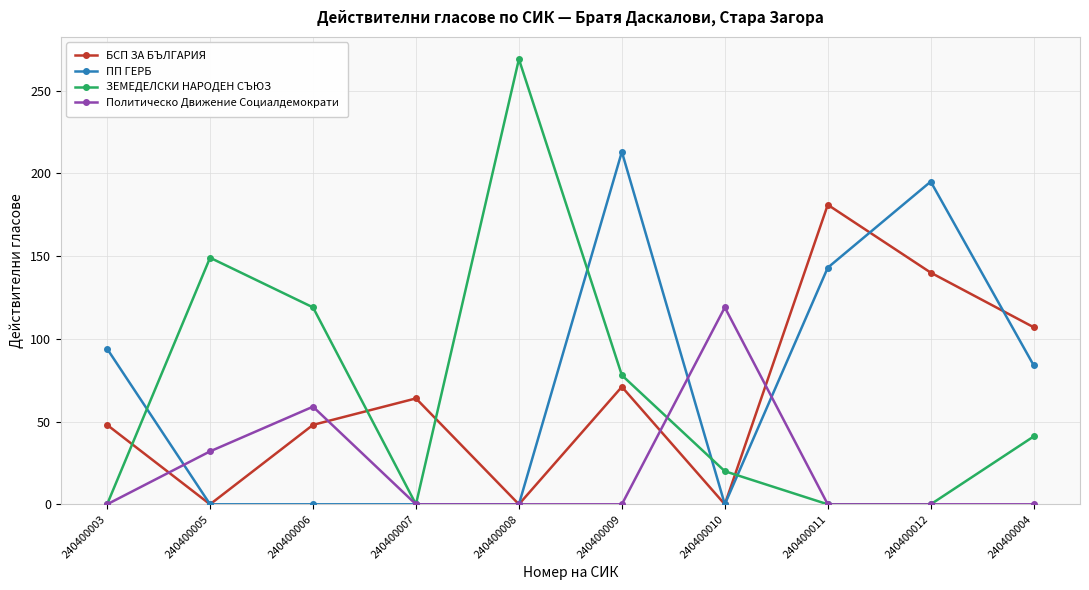

The value of ПП ГЕРБ at 240400012 is 195. True or false?

True